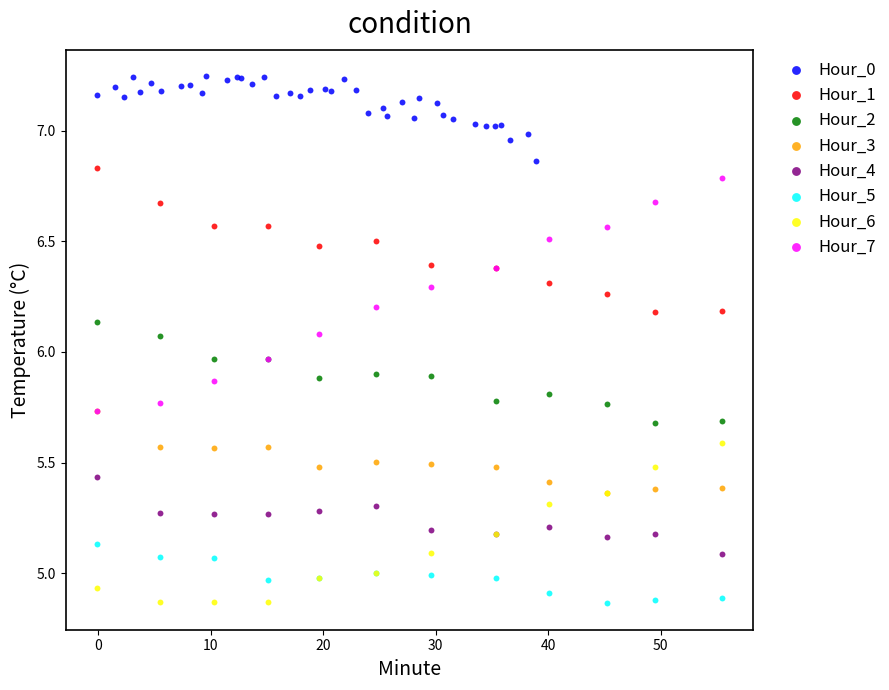

Which series has the largest Y range (max minus min)?

Hour_7